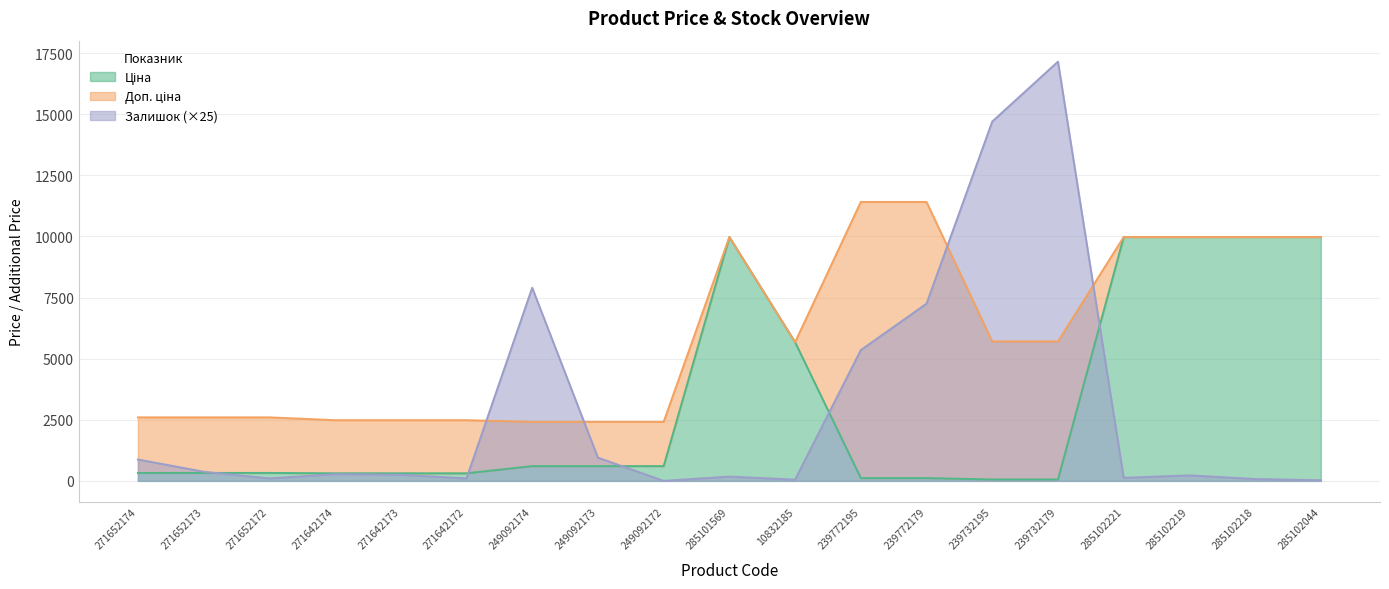

How many distinct data groups are displayed?

3